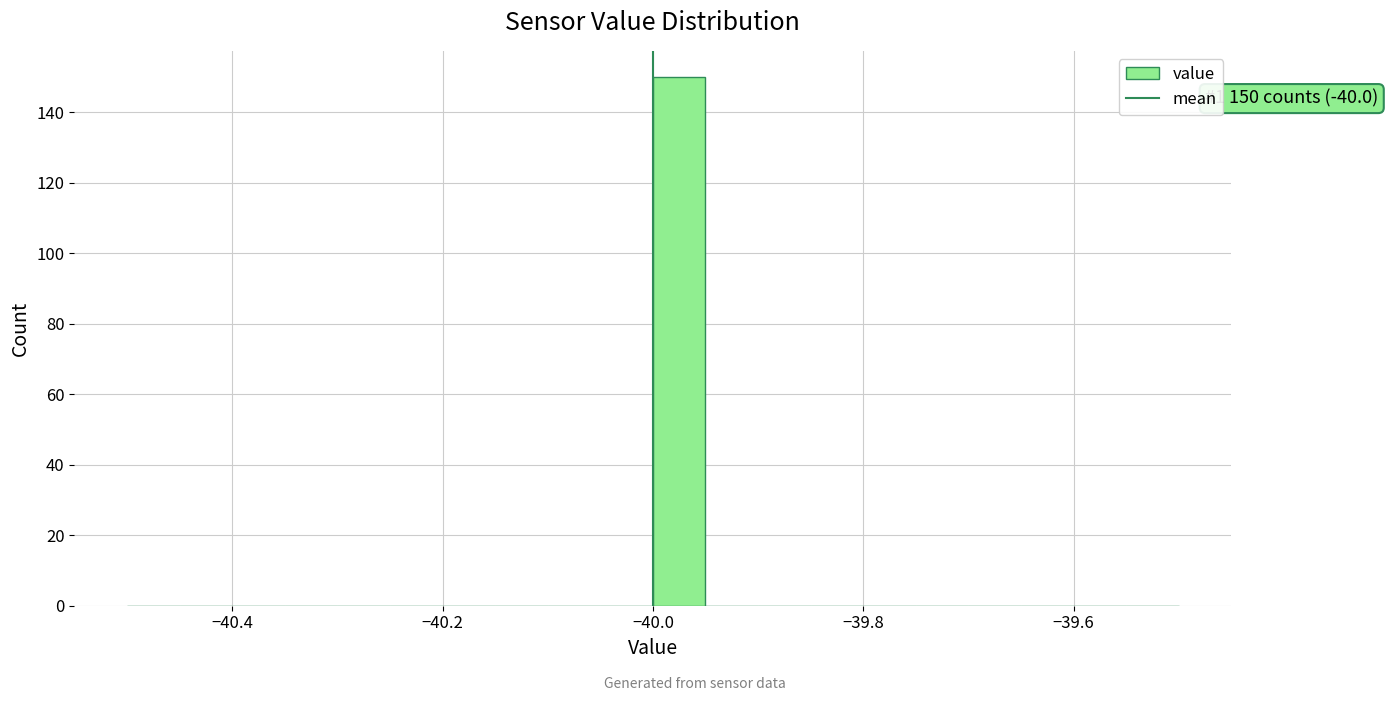

Around what value on the x-axis is the tallest bar? Give the approximate position of its centre, as read against the axis.

-39.98